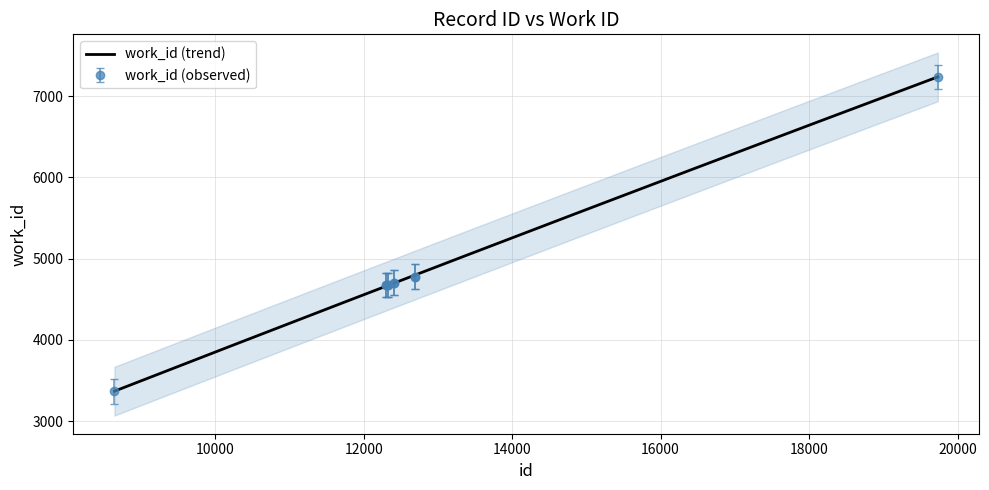

The value at 8642 is 1834. True or false?

False